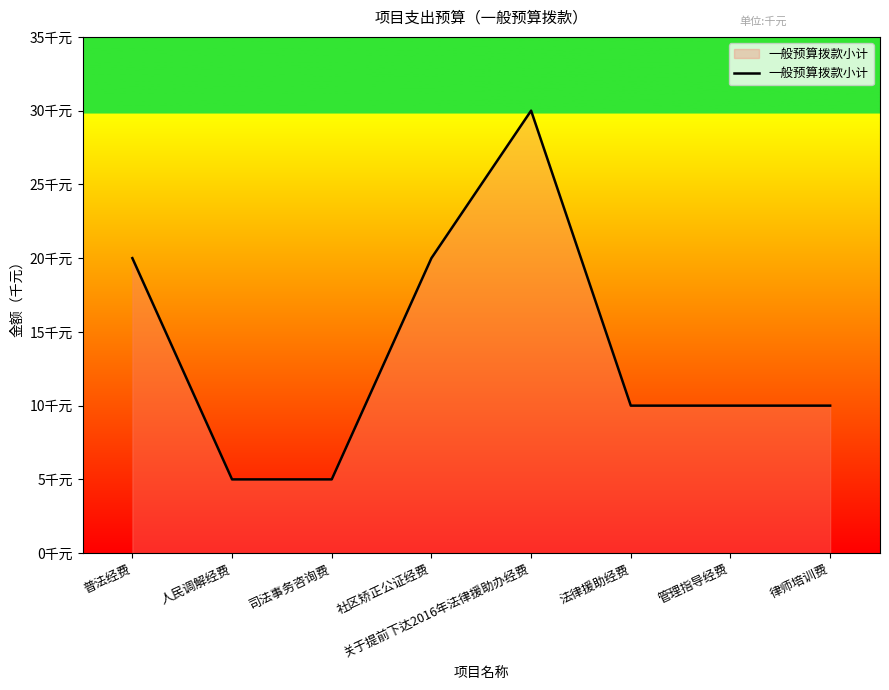

Which label corresponds to the largest value in the chart?

关于提前下达2016年法律援助办经费